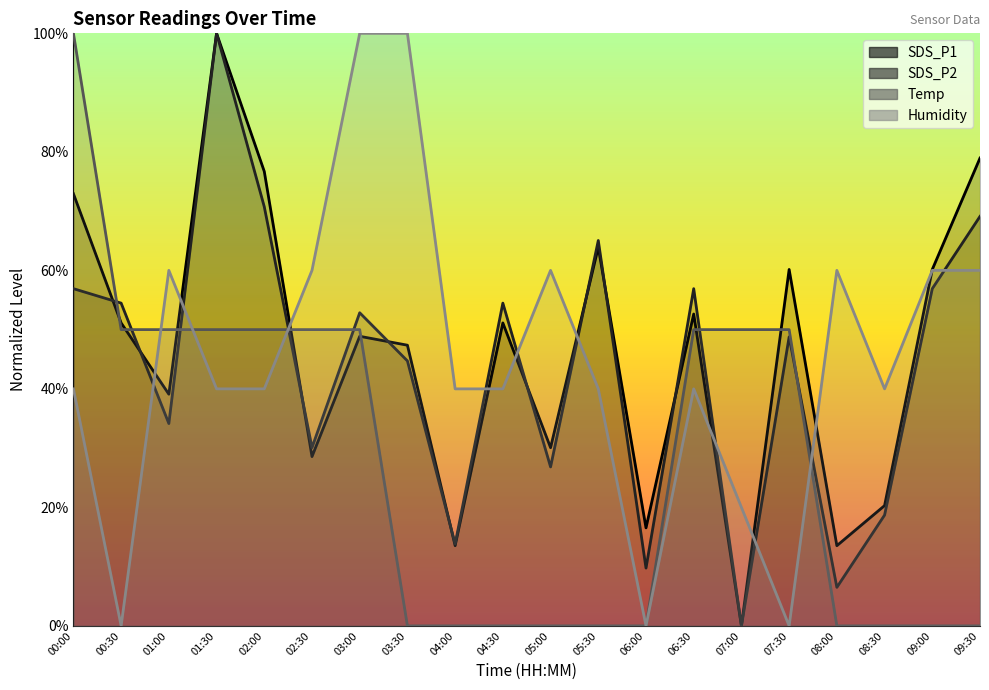

What is the difference between the highest and lowest values at 02:00?

36.7